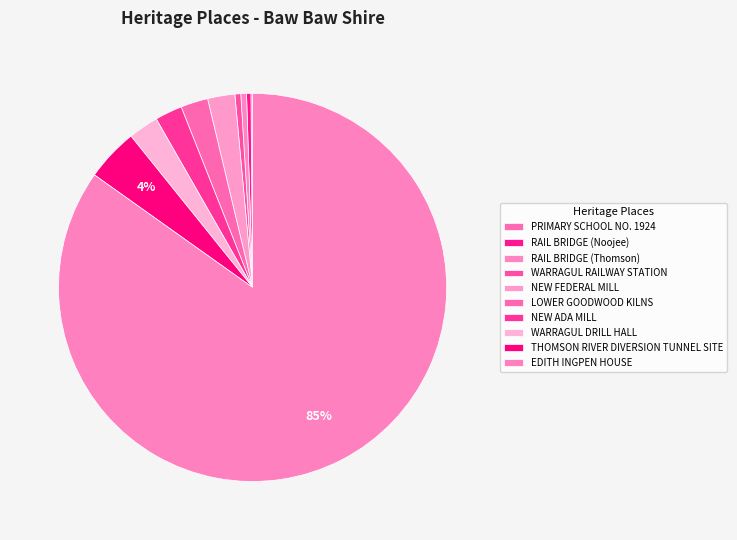

Combined, what portion of the pie is WARRAGUL RAILWAY STATION and THOMSON RIVER DIVERSION TUNNEL SITE?

4.9%